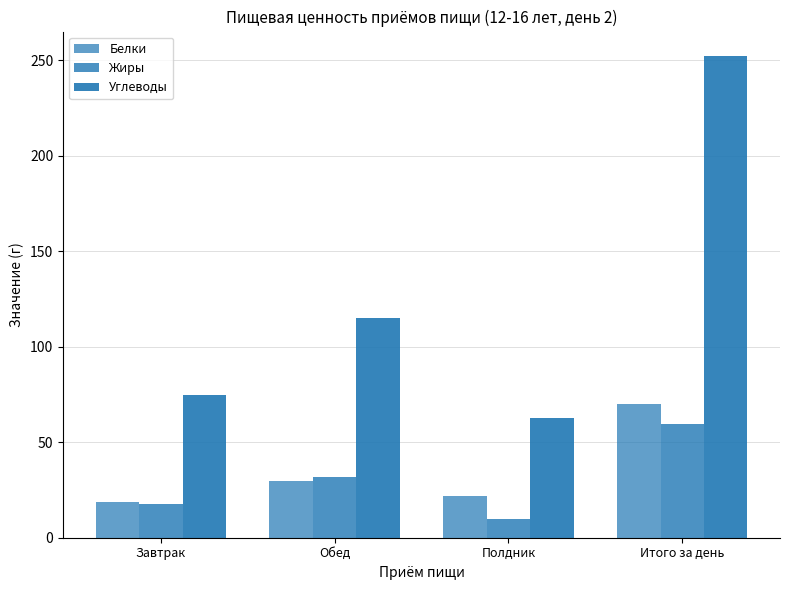

Are the bars horizontal?

No